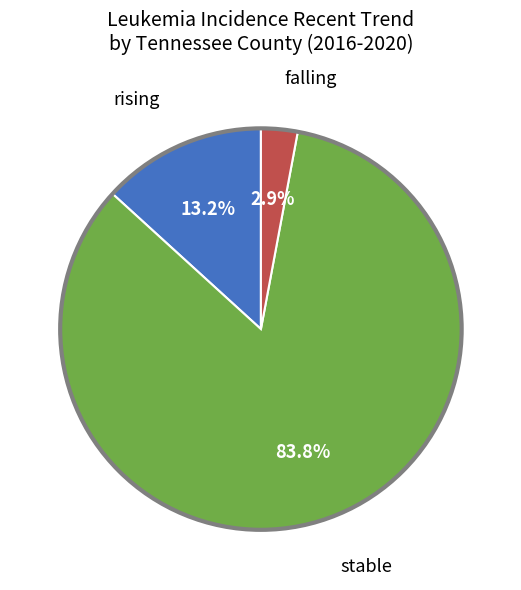

Does any single category account for the majority?

Yes